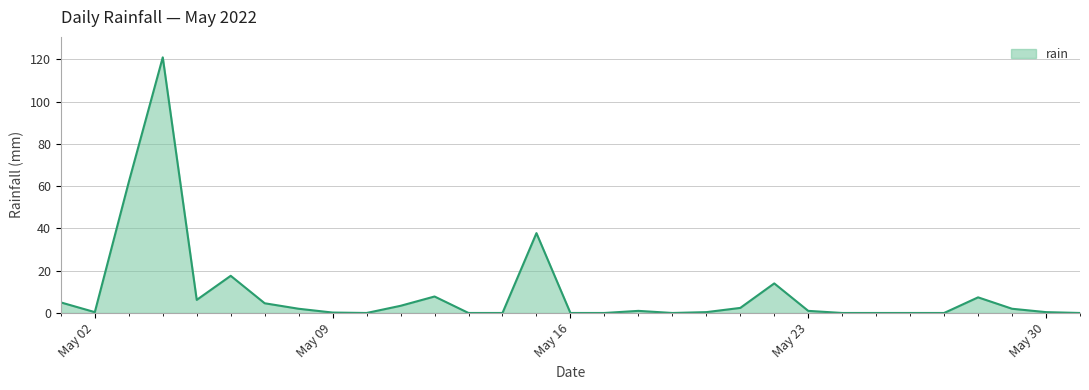

What is the greatest value displayed?

121.0